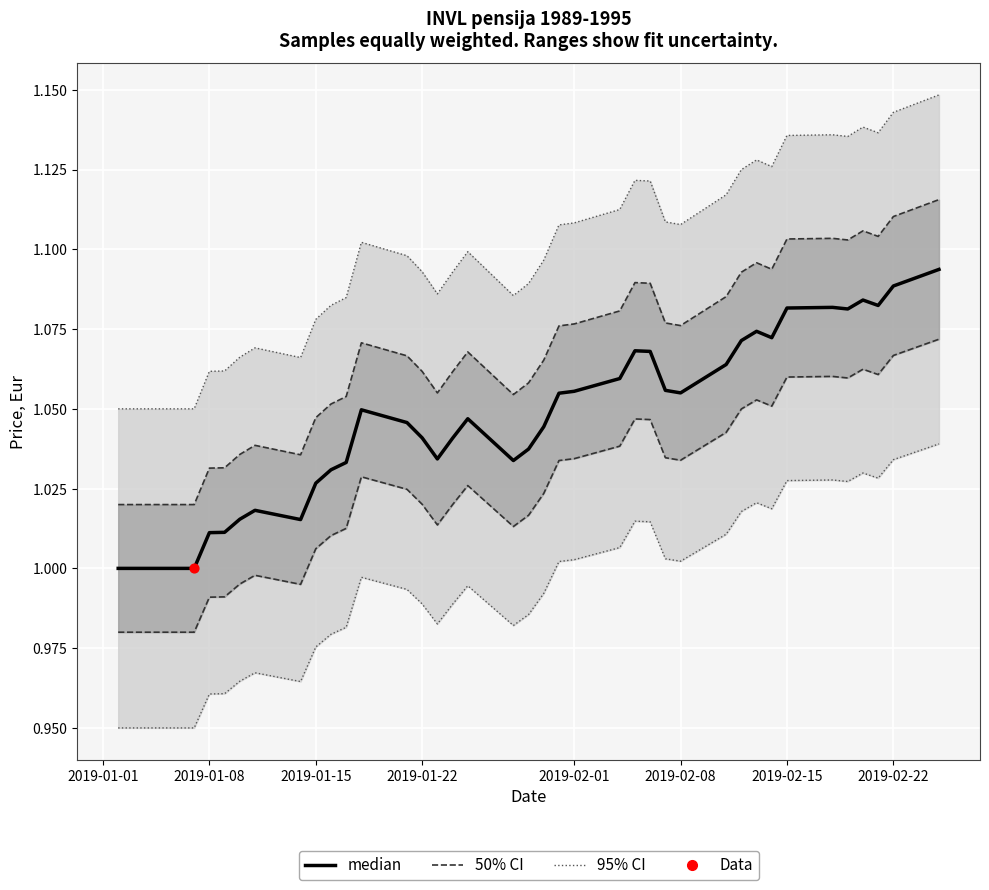

At how many categories does at least one series exceed 1?

39